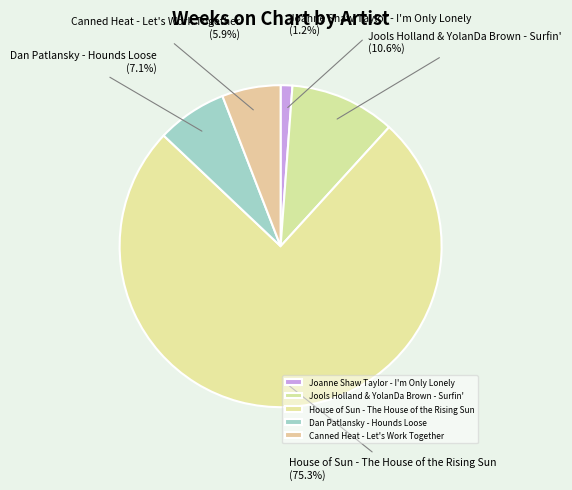

Is it true that Canned Heat - Let's Work Together is 17% of the pie?

False